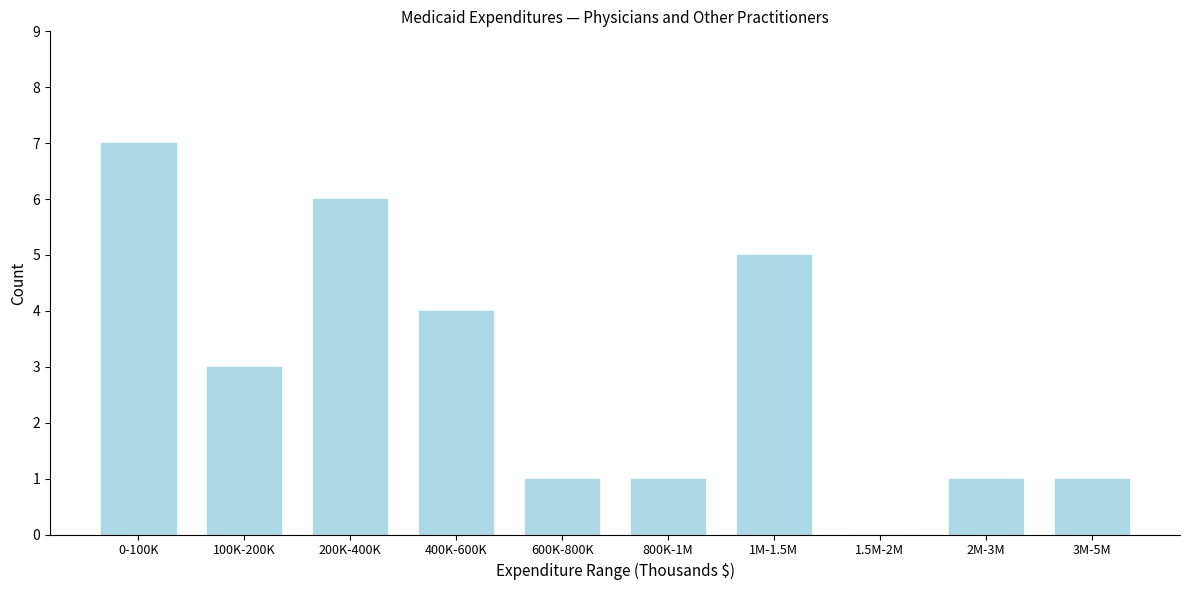

Reading left to right, extract all data points from this chart.

0-100K=7	100K-200K=3	200K-400K=6	400K-600K=4	600K-800K=1	800K-1M=1	1M-1.5M=5	1.5M-2M=0	2M-3M=1	3M-5M=1